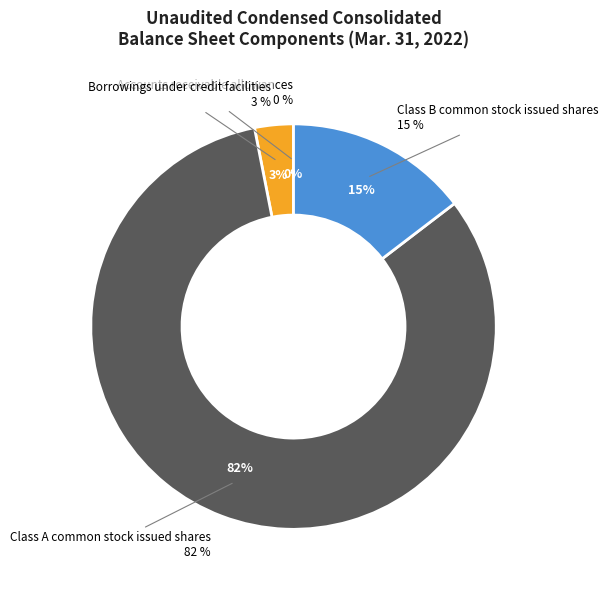

Between Accounts receivable allowances and Borrowings under credit facilities, which is larger?

Borrowings under credit facilities